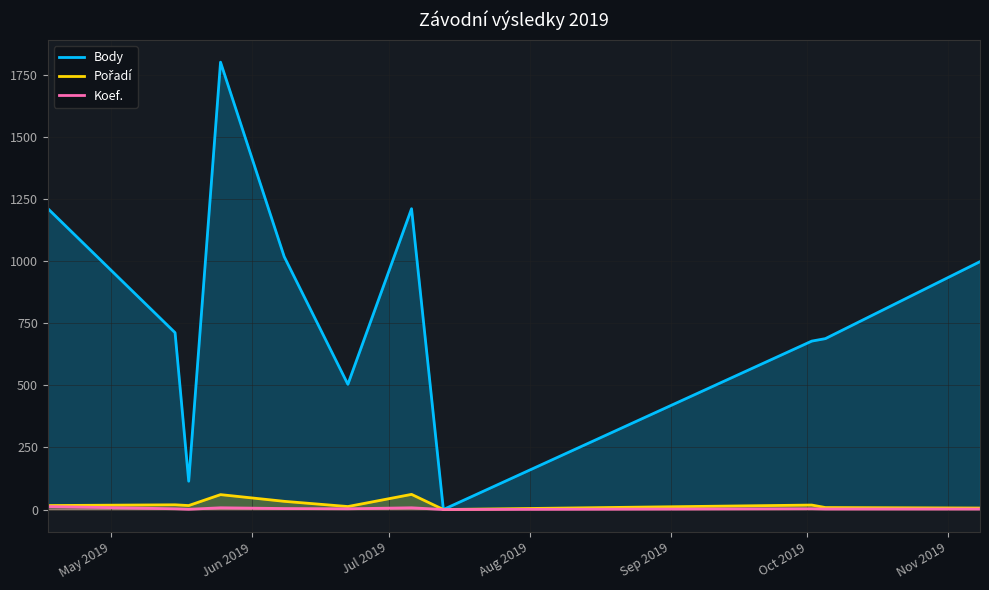

Does the chart have visible grid lines?

Yes